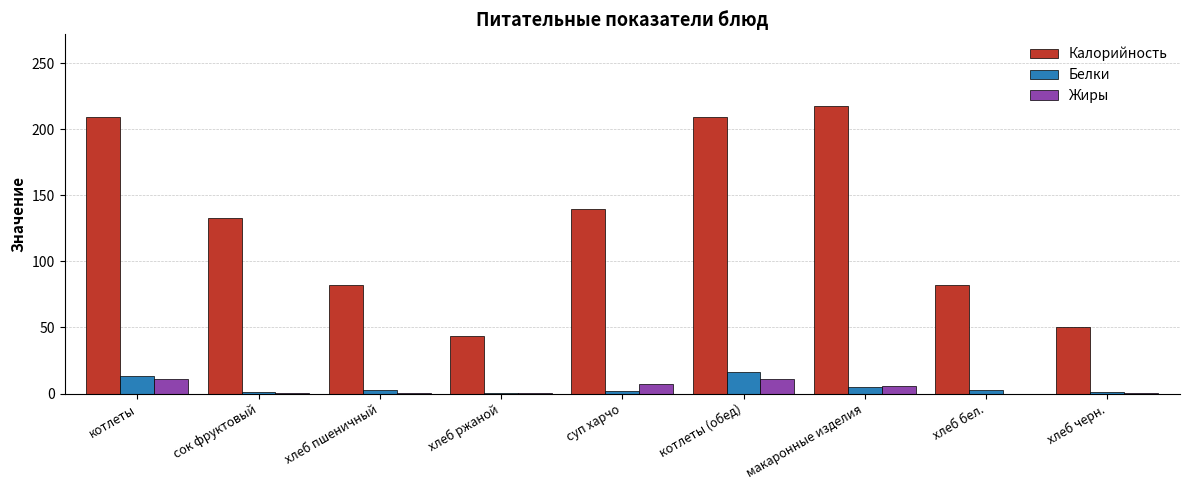

True or false: Жиры has a value of 5.9 at макаронные изделия.

True